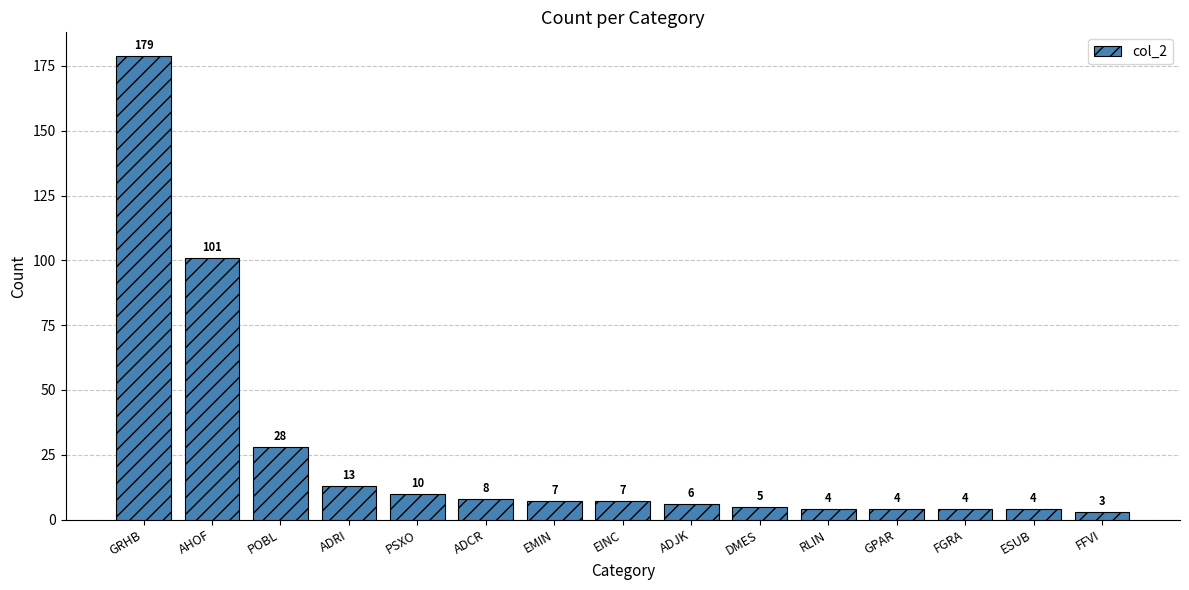

What is the greatest value displayed?

179